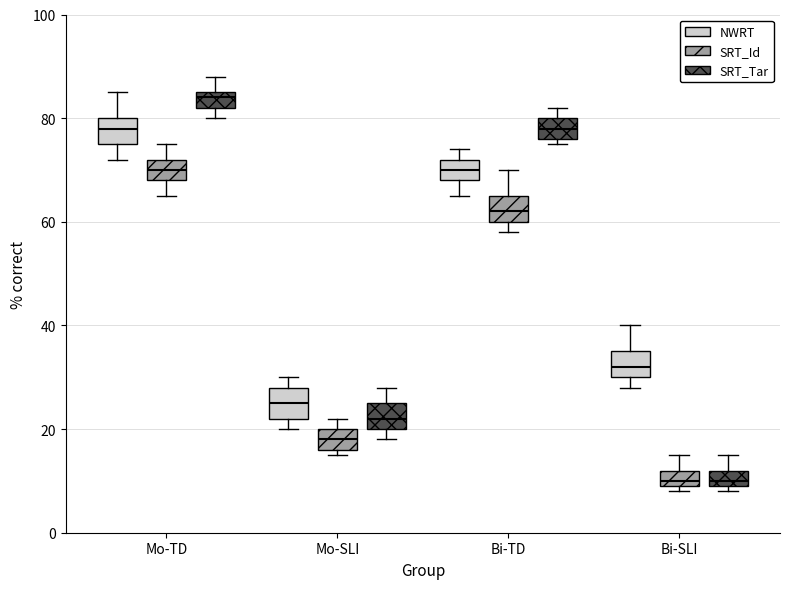

Where does the upper whisker of the box for Bi-SLI (SRT_Id) end on the y-axis? The values are not printed on the chart, so give them approximately, as read against the axis.

16